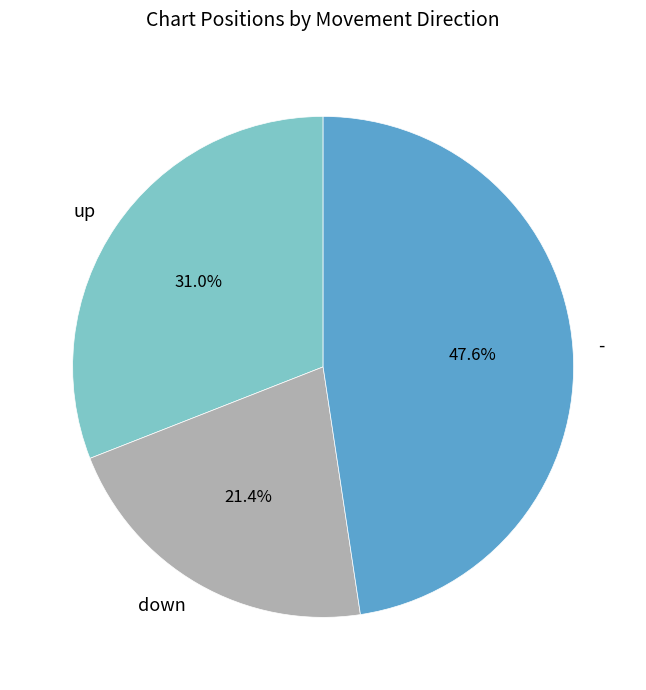

Does - account for over 50% of the chart?

No